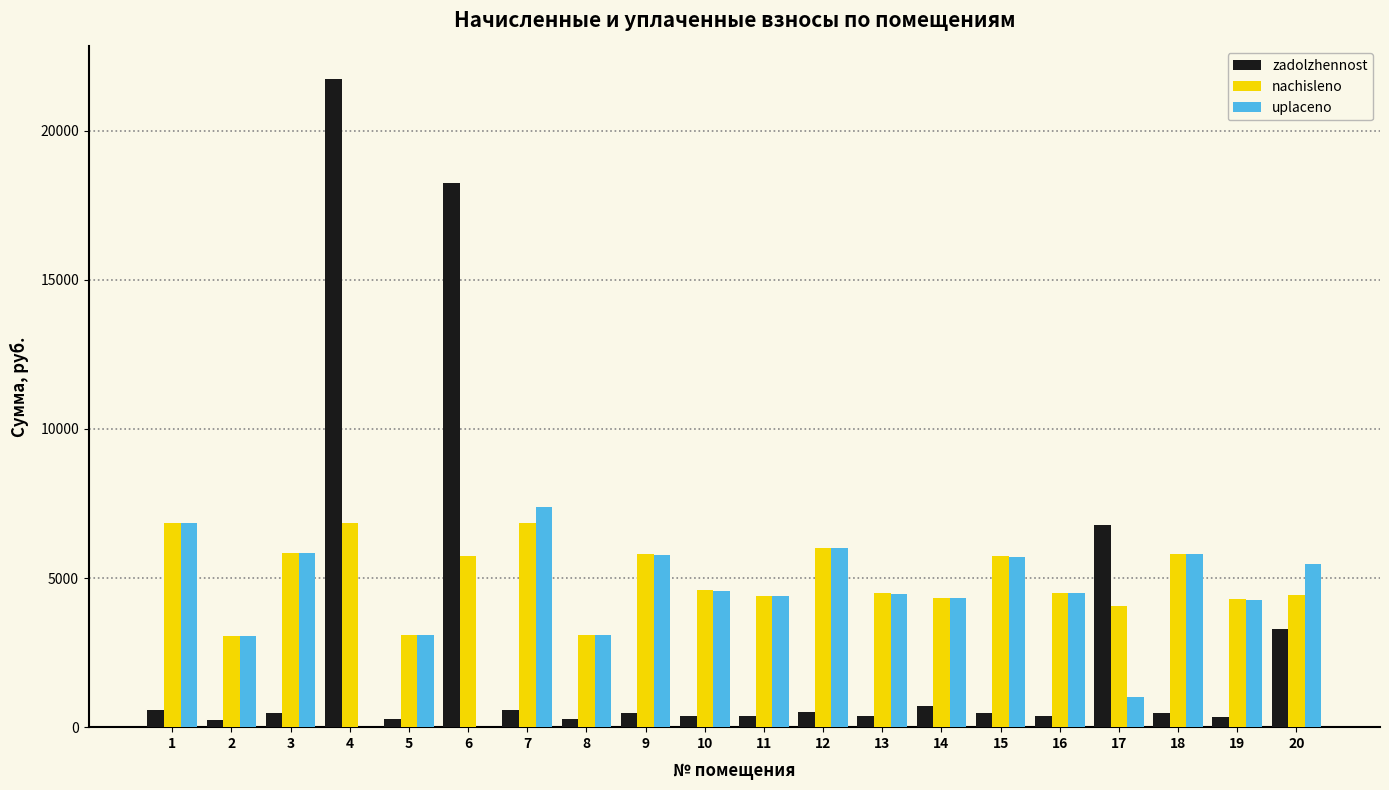

The value of uplaceno at 5 is 3082.4. True or false?

True